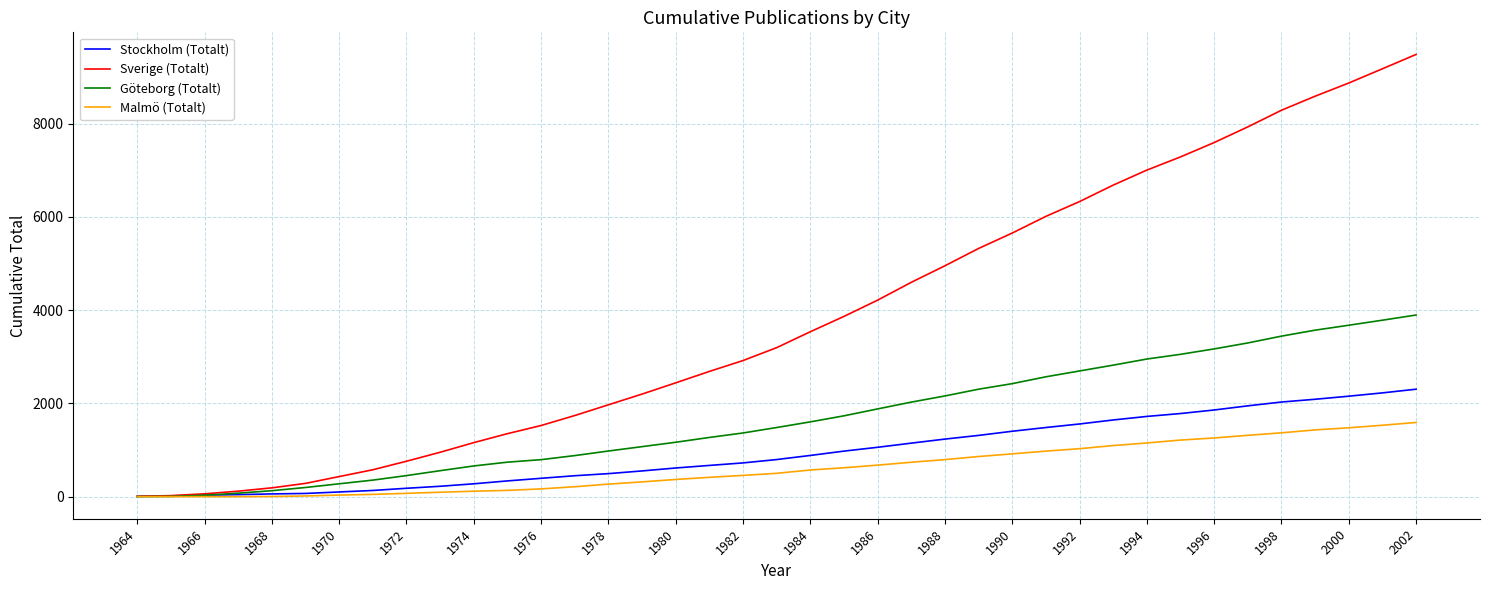

What is the maximum value for Malmö (Totalt)?

1590